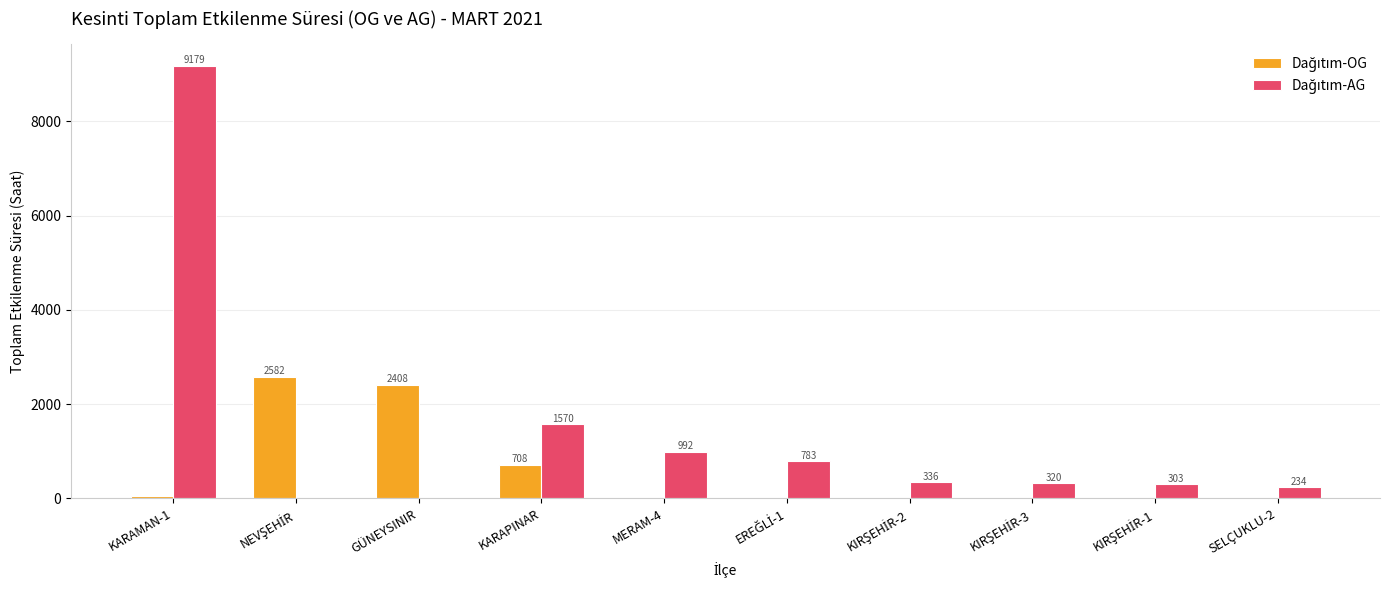

At which category is the sum across all series the highest?

KARAMAN-1